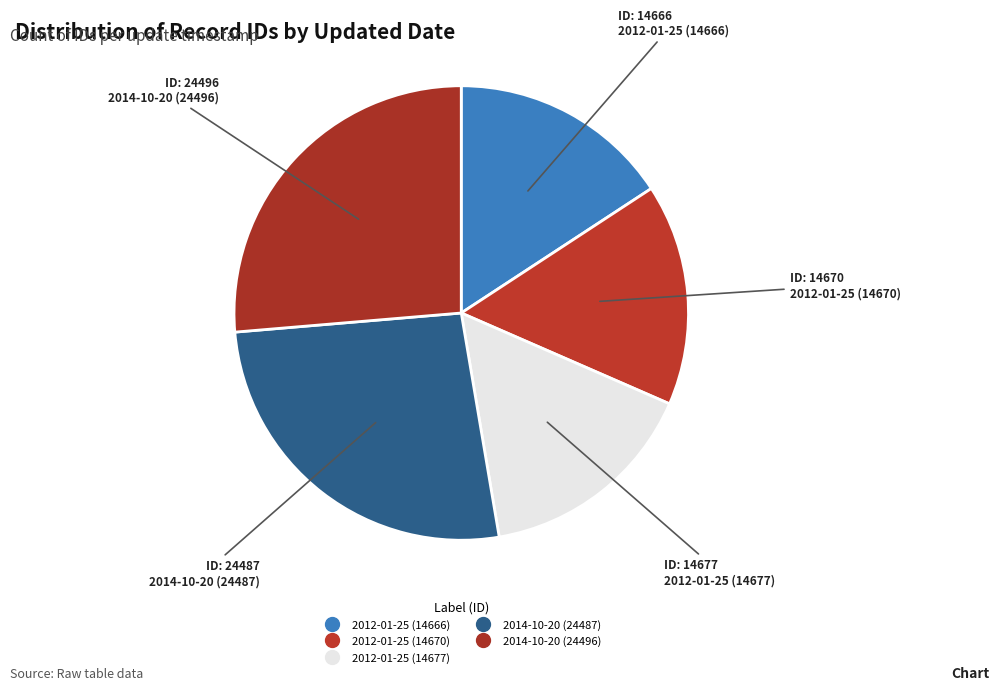

How many slices are in this pie chart?

5